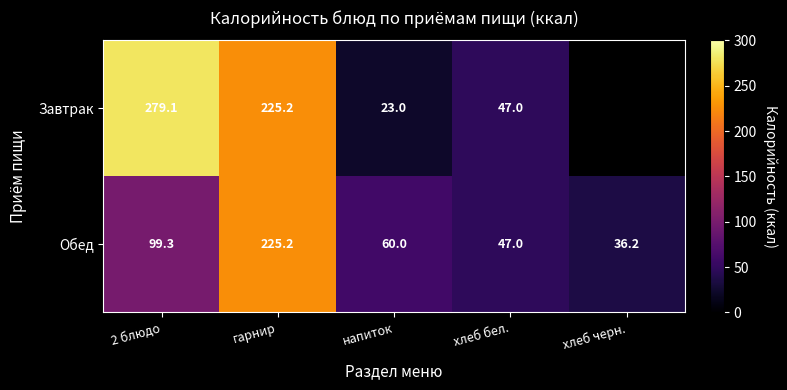

At напиток, list the series in order from smallest to largest.

Завтрак, Обед